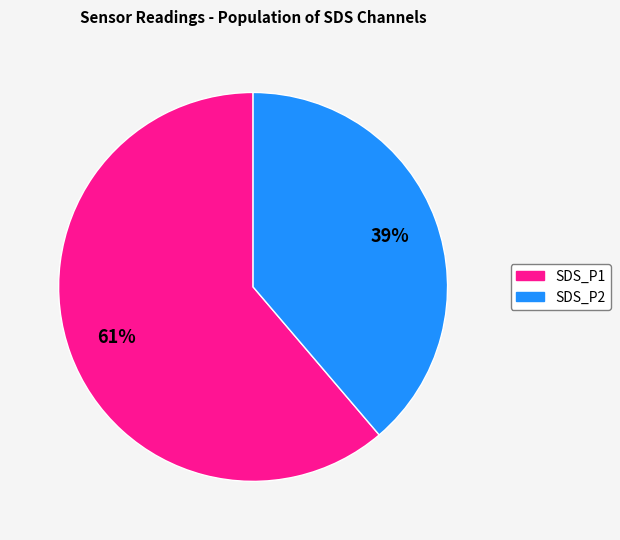

Approximately how many times larger is the value at SDS_P2 compared to SDS_P1?

0.6